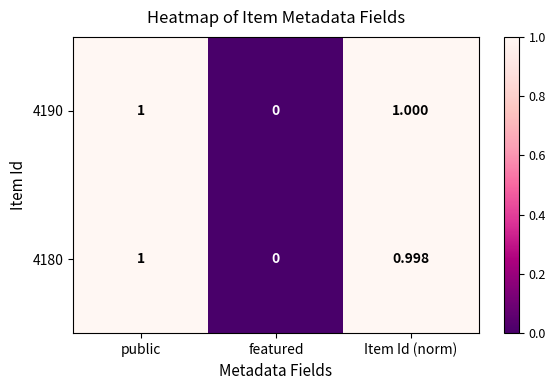

List the labels in order of 4180 value, largest first.

public, Item Id (norm), featured